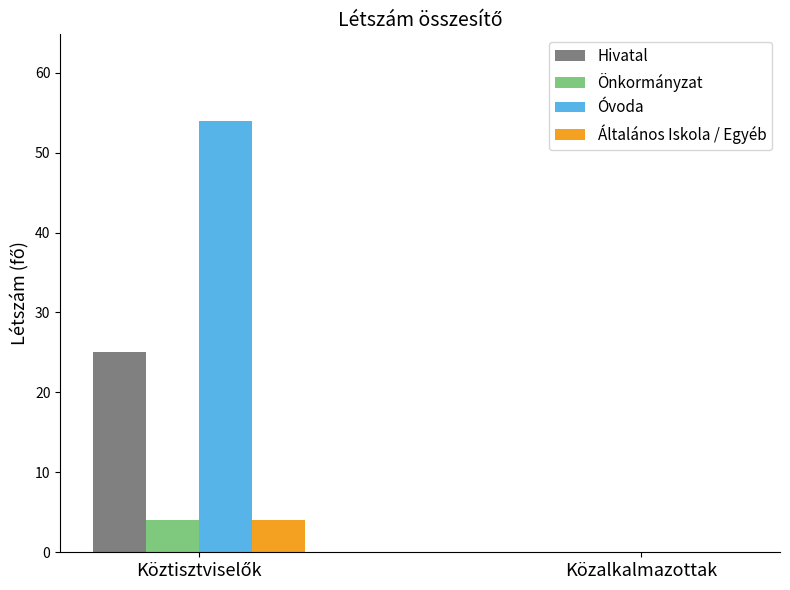

Reading right to left, extract all data points from this chart.

Hivatal: 0	25
Önkormányzat: 0	4
Óvoda: 0	54
Általános Iskola / Egyéb: 0	4